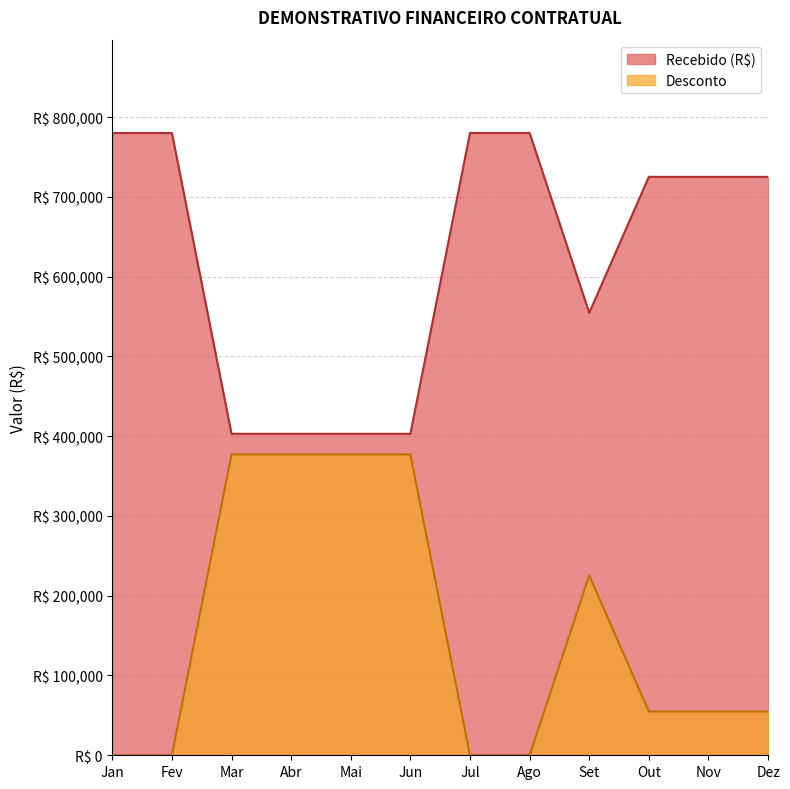

True or false: Desconto has a value of 54978.0 at Out.

True